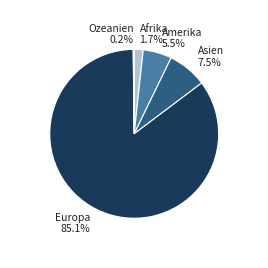

To the nearest percent, what is the difference between the largest and smallest slice percentages?

85%